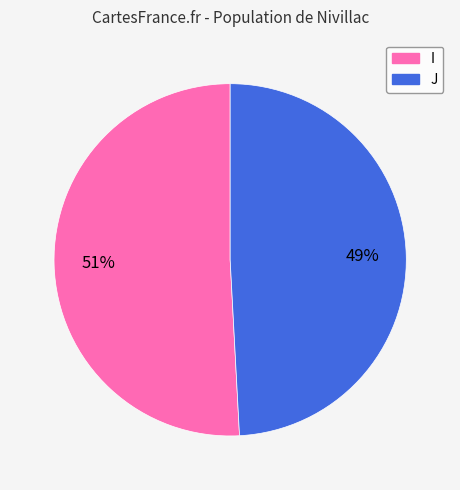

Does I account for over 50% of the chart?

Yes